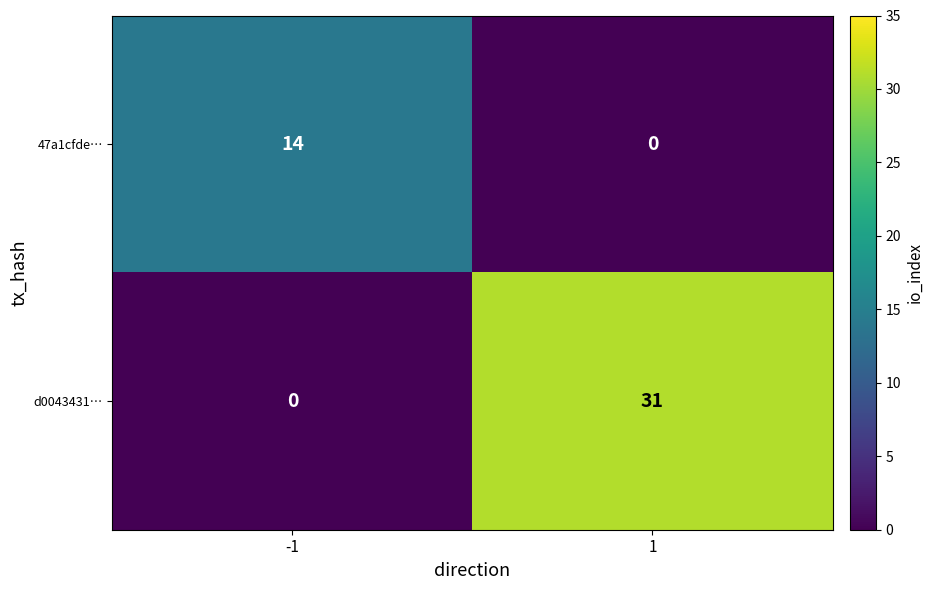

How many series are shown in this chart?

2